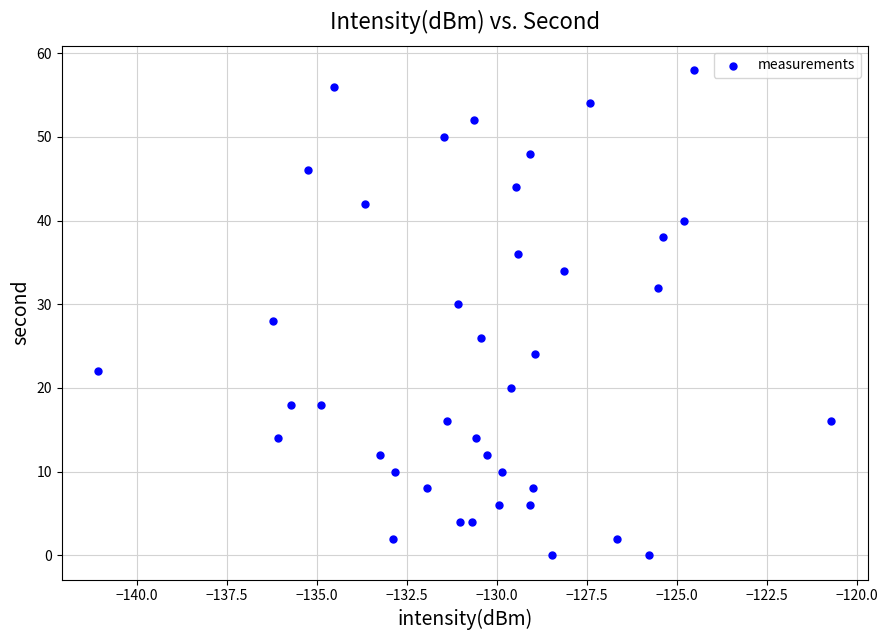

What is the range of Y values (max minus min)?

58